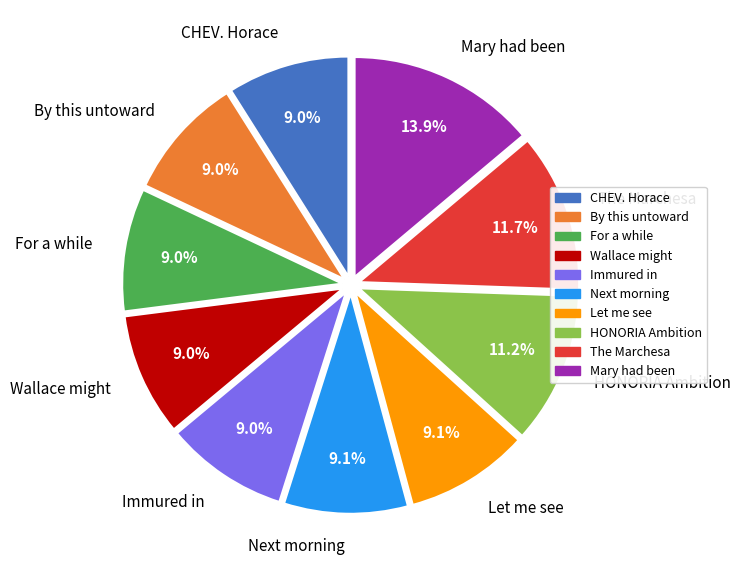

Approximately how many times larger is the value at The Marchesa compared to By this untoward?

1.3